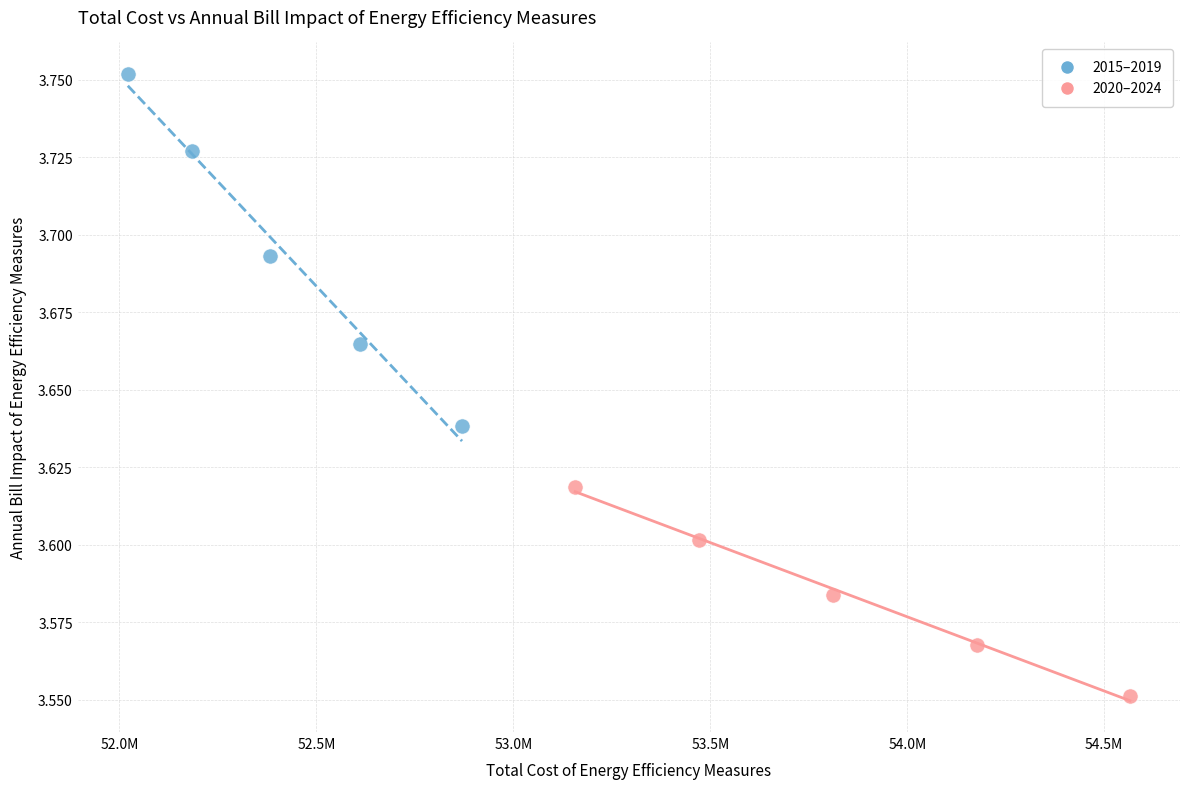

Which series reaches the maximum Y coordinate?

2015–2019